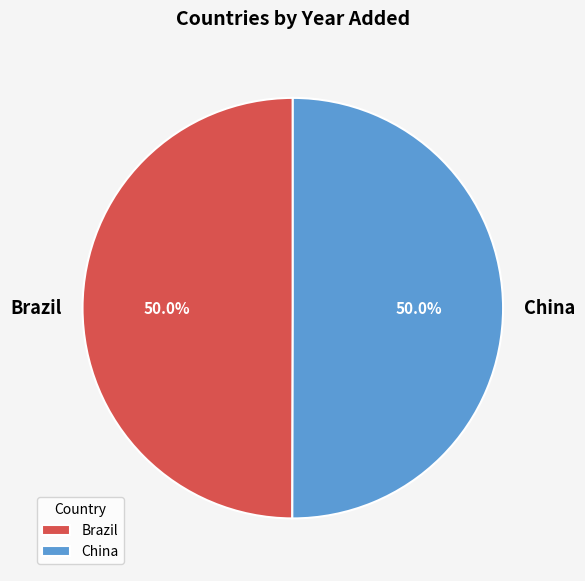

What is the ratio of the value at Brazil to the value at China?

1.0